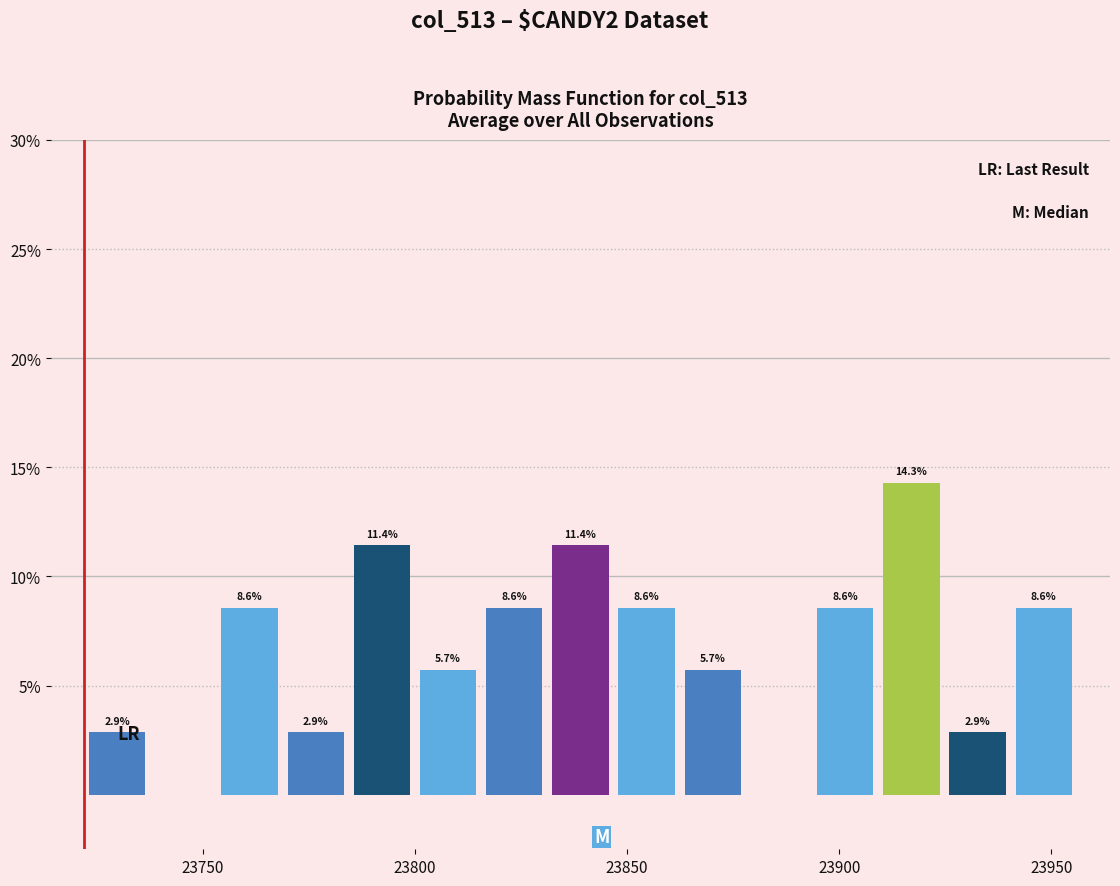

Around what value on the x-axis is the tallest bar? Give the approximate position of its centre, as read against the axis.

23915